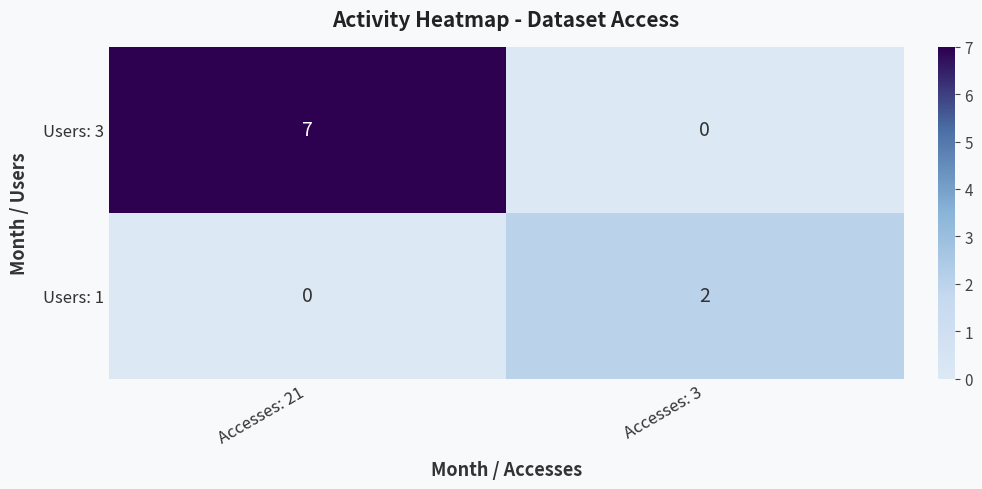

At which category is the sum across all series the highest?

Accesses: 21